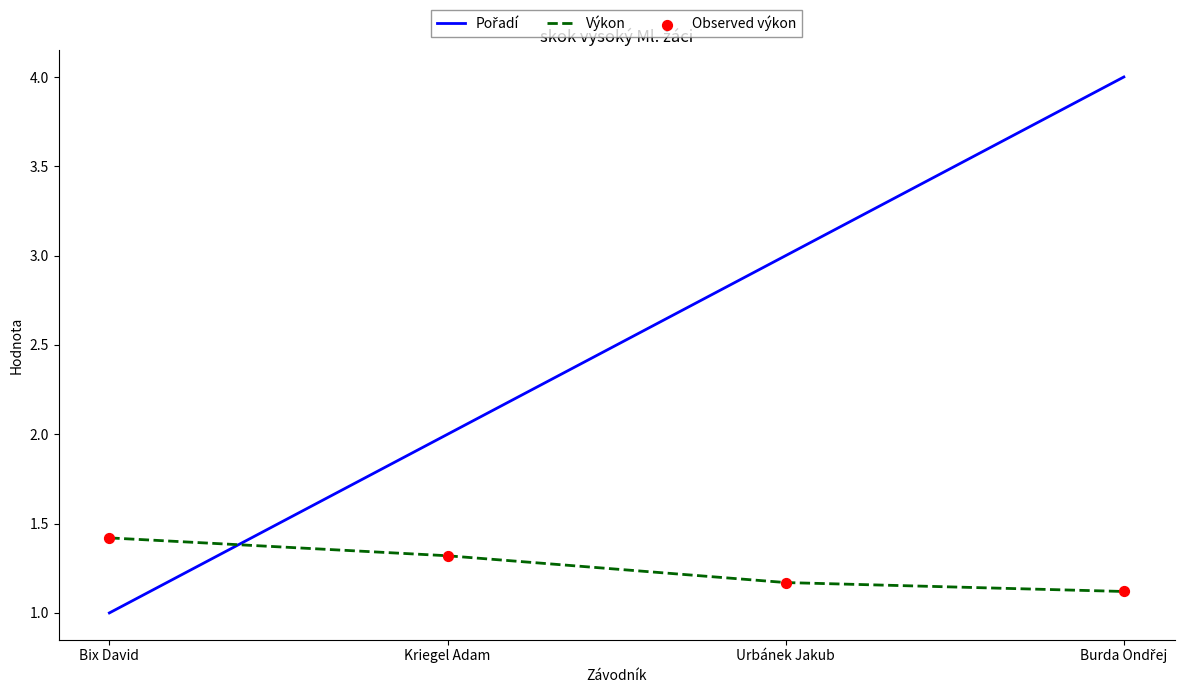

The value of Výkon at Urbánek Jakub is 0.7. True or false?

False